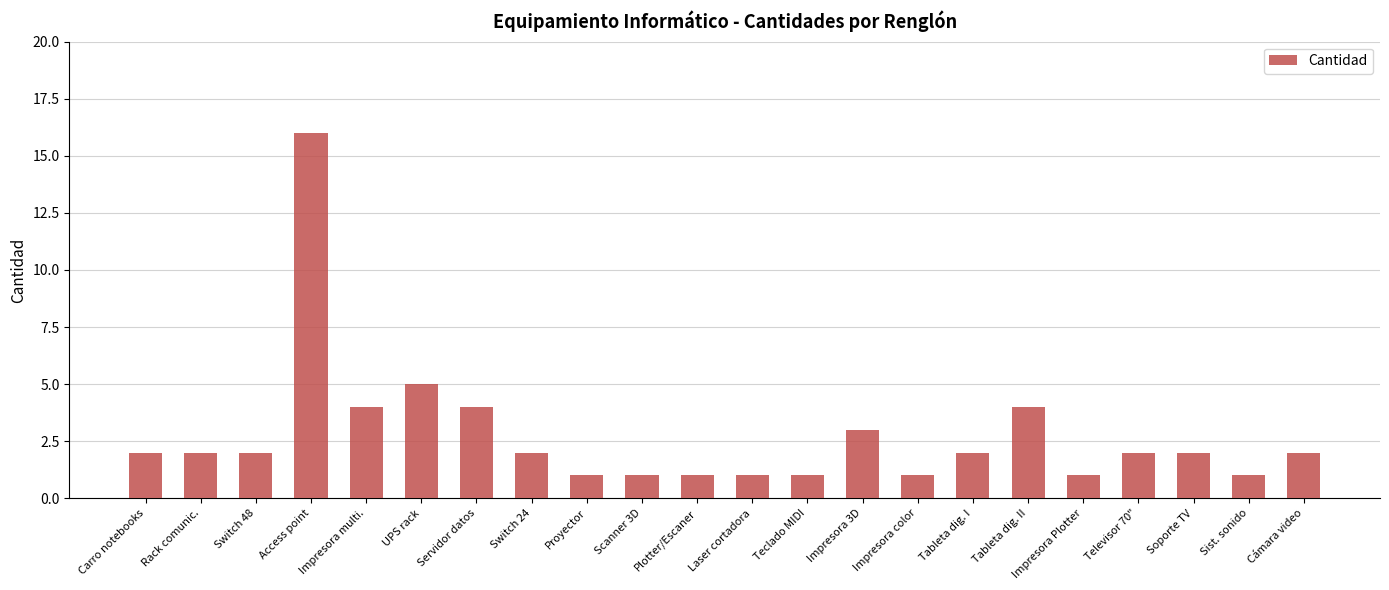

Between Access point and Sist. sonido, which is larger?

Access point